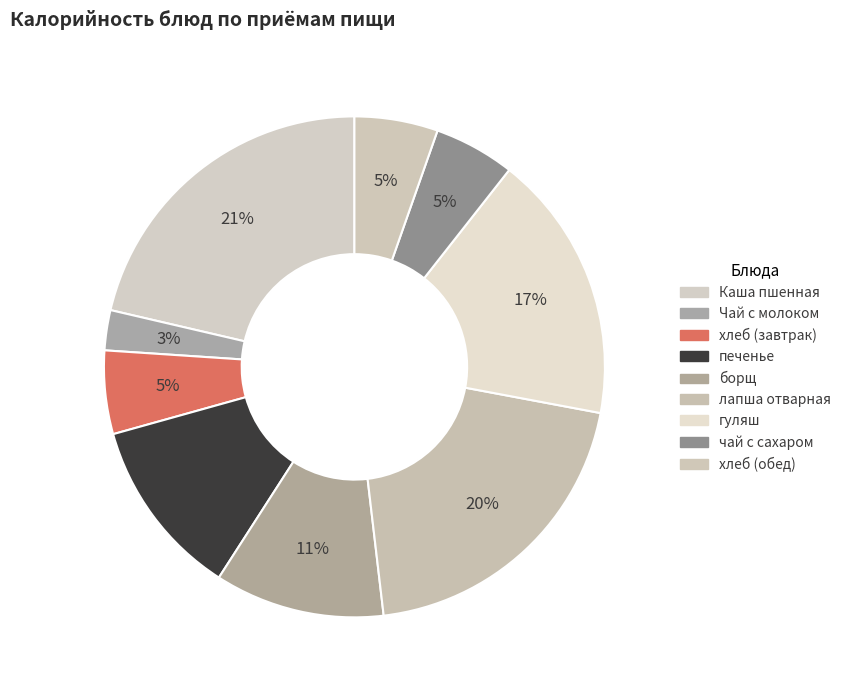

True or false: печенье accounts for 5% of the total.

False